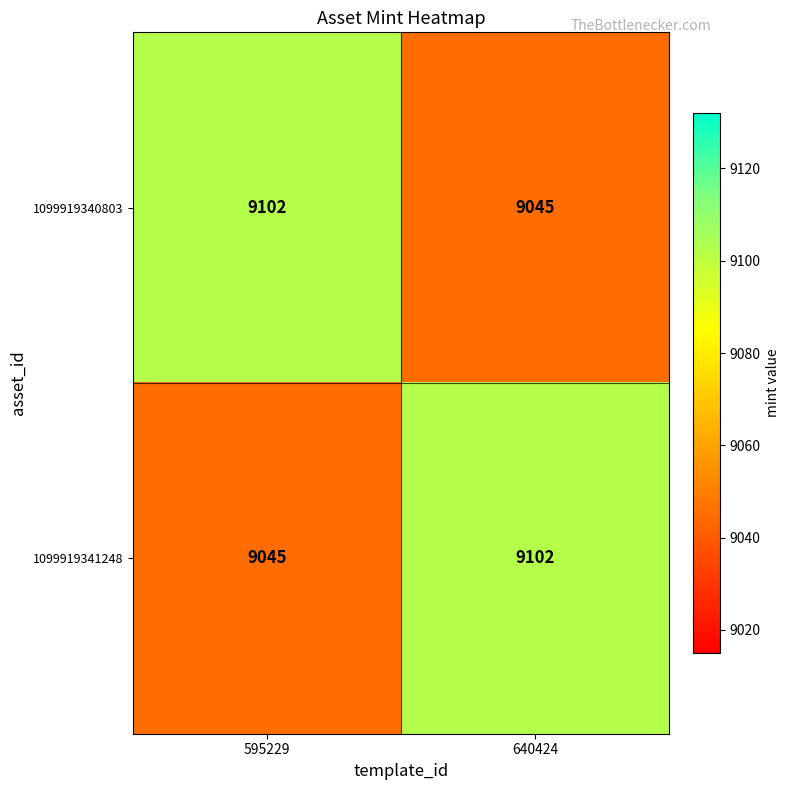

What is the maximum value shown in the chart?

9102